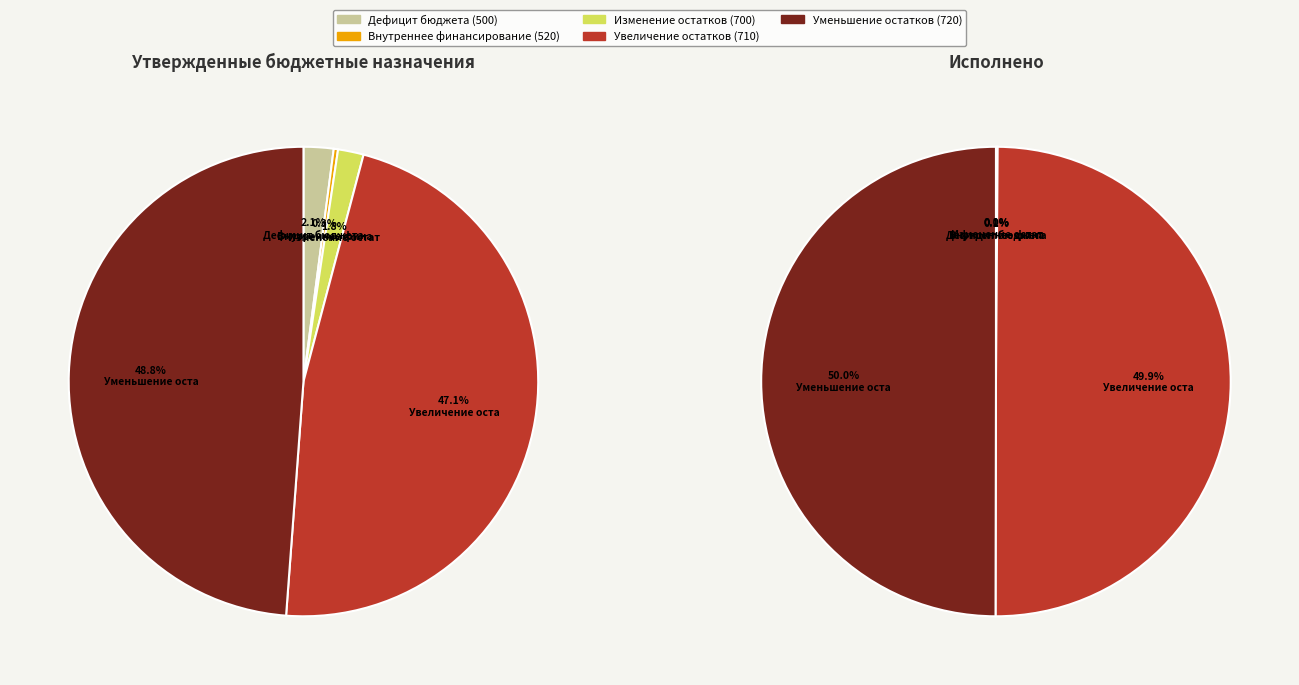

How many segments does this pie chart have?

5